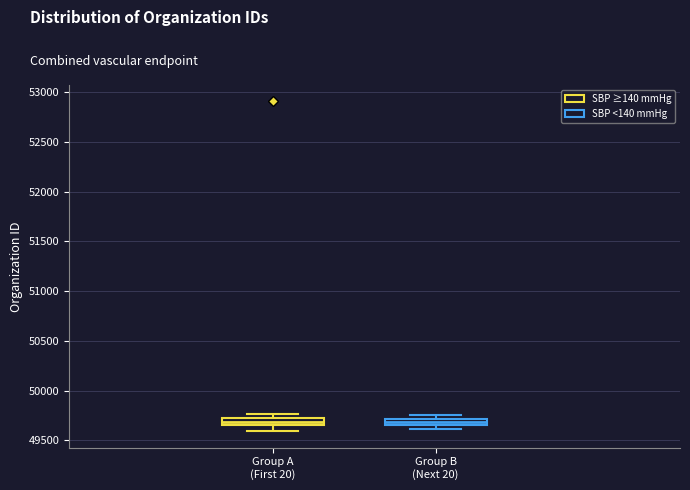

Where is the upper edge of the box for Group A (First 20) on the y-axis? The values are not printed on the chart, so give them approximately, as read against the axis.

49750